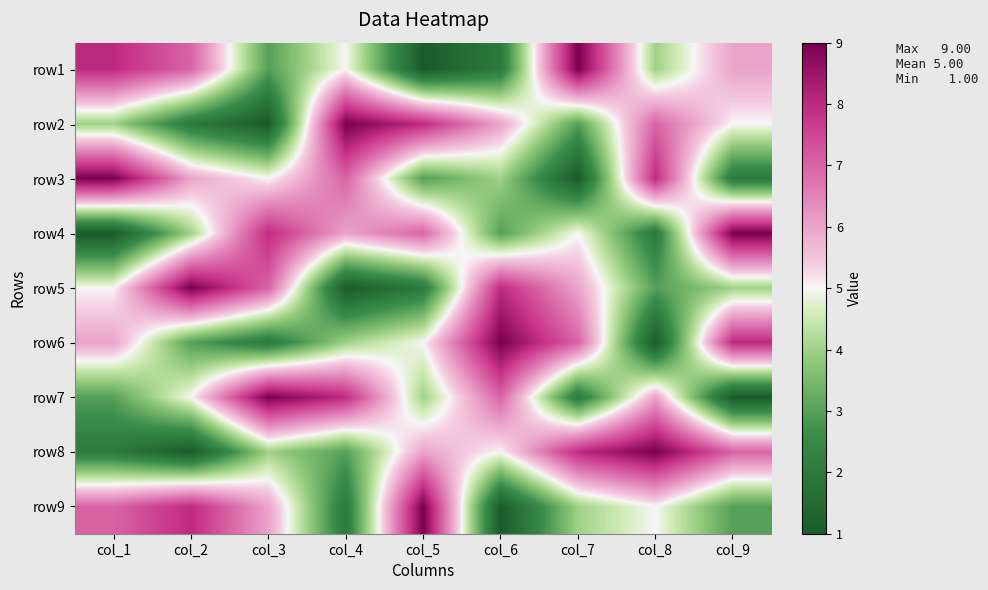

Reading right to left, extract all data points from this chart.

row1: col_9=6	col_8=4	col_7=9	col_6=2	col_5=1	col_4=5	col_3=3	col_2=7	col_1=8
row2: col_9=5	col_8=7	col_7=3	col_6=6	col_5=8	col_4=9	col_3=1	col_2=2	col_1=4
row3: col_9=2	col_8=8	col_7=1	col_6=4	col_5=3	col_4=7	col_3=5	col_2=6	col_1=9
row4: col_9=9	col_8=2	col_7=5	col_6=3	col_5=7	col_4=6	col_3=8	col_2=4	col_1=1
row5: col_9=4	col_8=3	col_7=6	col_6=8	col_5=2	col_4=1	col_3=7	col_2=9	col_1=5
row6: col_9=8	col_8=1	col_7=7	col_6=9	col_5=5	col_4=4	col_3=2	col_2=3	col_1=6
row7: col_9=1	col_8=6	col_7=2	col_6=7	col_5=4	col_4=8	col_3=9	col_2=5	col_1=3
row8: col_9=7	col_8=9	col_7=8	col_6=5	col_5=6	col_4=3	col_3=4	col_2=1	col_1=2
row9: col_9=3	col_8=5	col_7=4	col_6=1	col_5=9	col_4=2	col_3=6	col_2=8	col_1=7